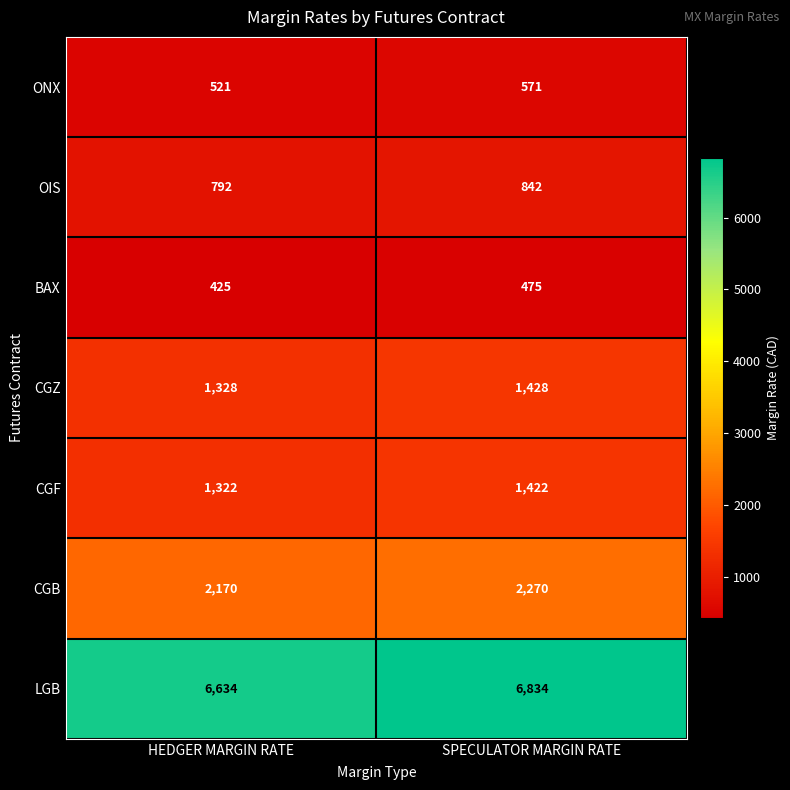

What is the approximate value of ONX at SPECULATOR MARGIN RATE?

571